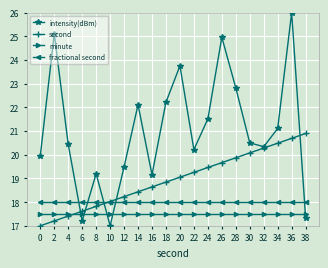

Count the number of categories in the chart.

20